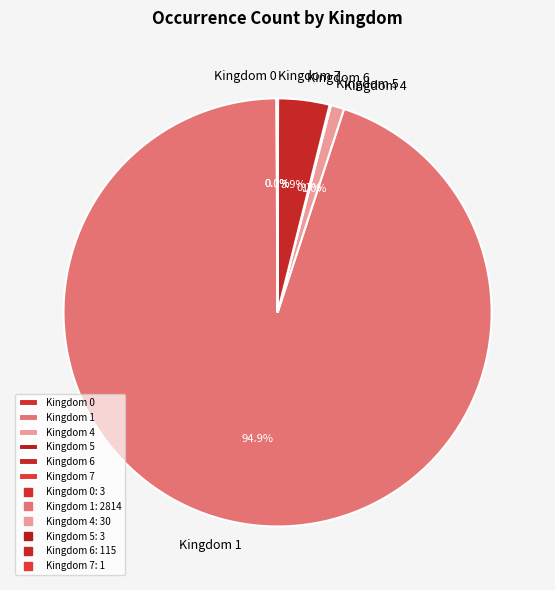

To the nearest percent, what is the average slice percentage?

17%